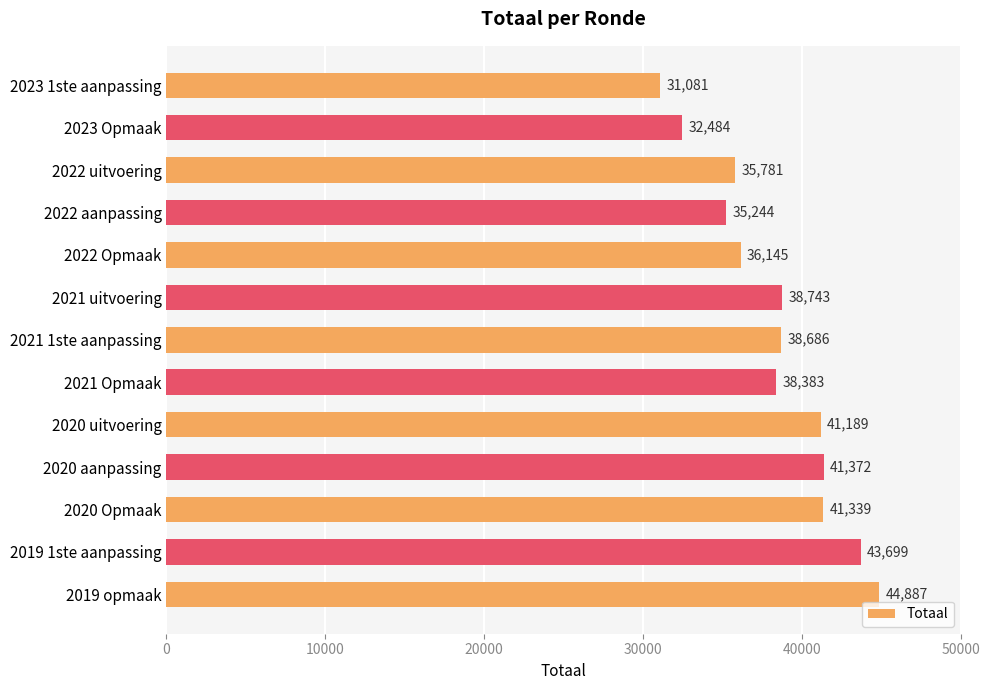

How many series are shown in this chart?

1